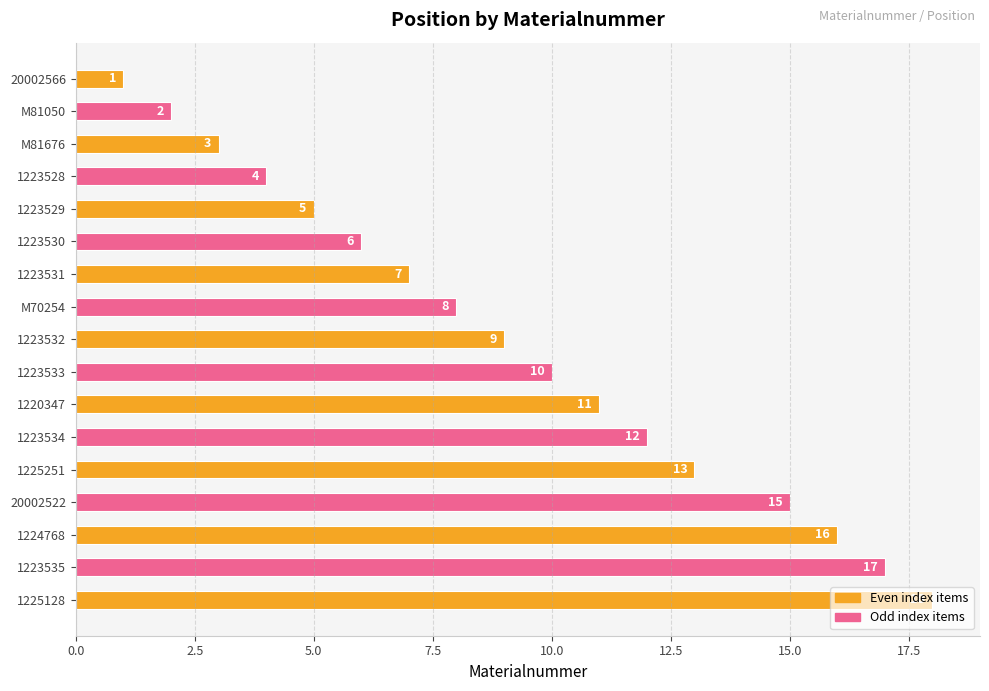

Approximately how many times larger is the value at M70254 compared to 1224768?

0.5